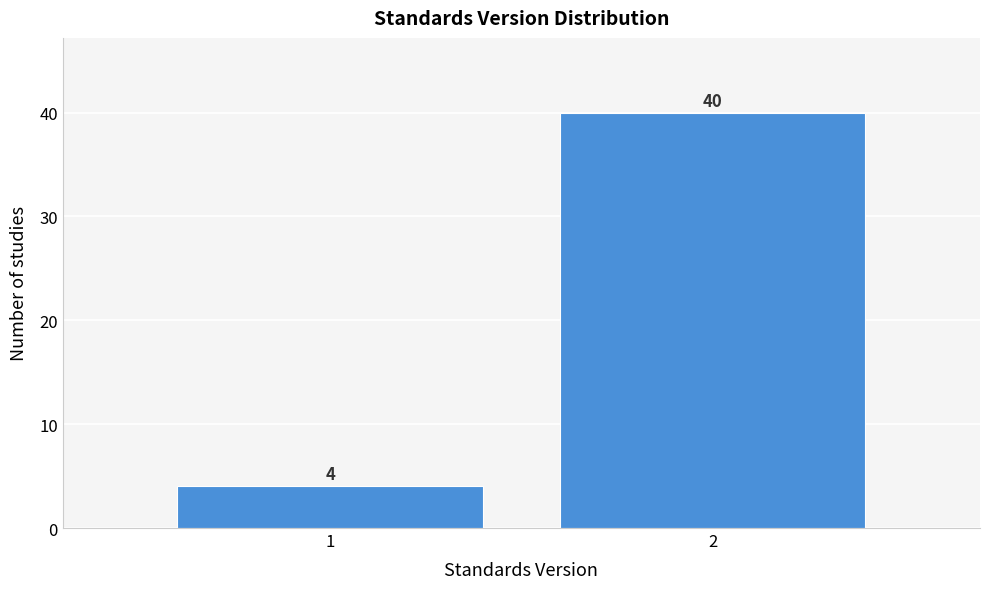

Reading left to right, transcribe all the data shown in this chart.

1=4	2=40